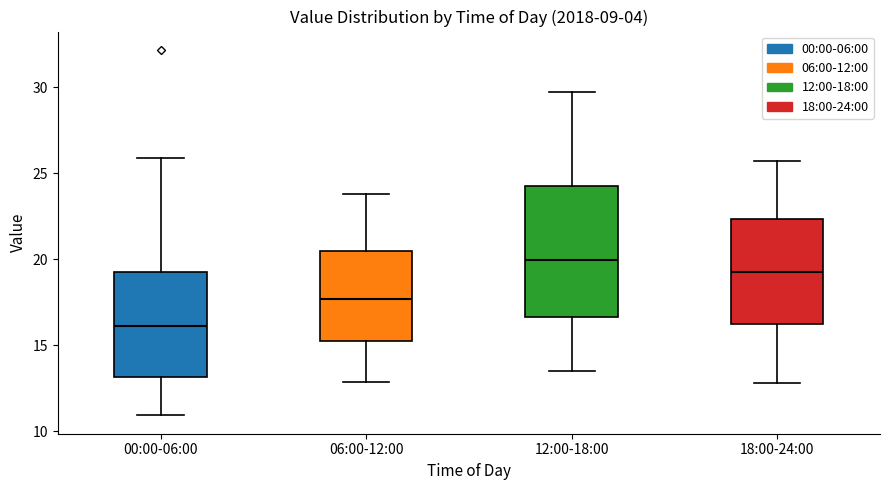

Which box has the highest median line?

12:00-18:00